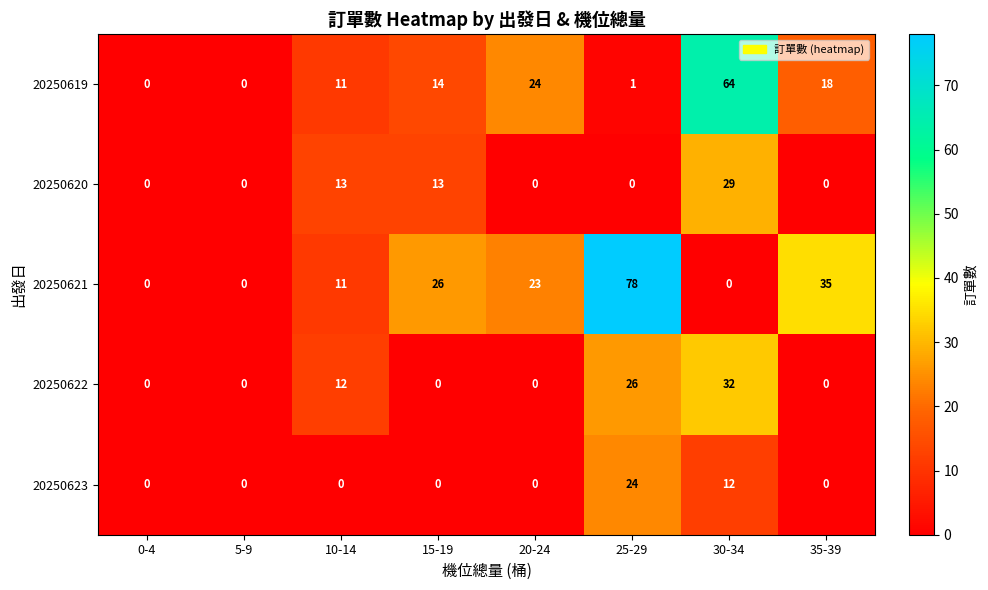

How many positive values does the 20250620 series have?

3